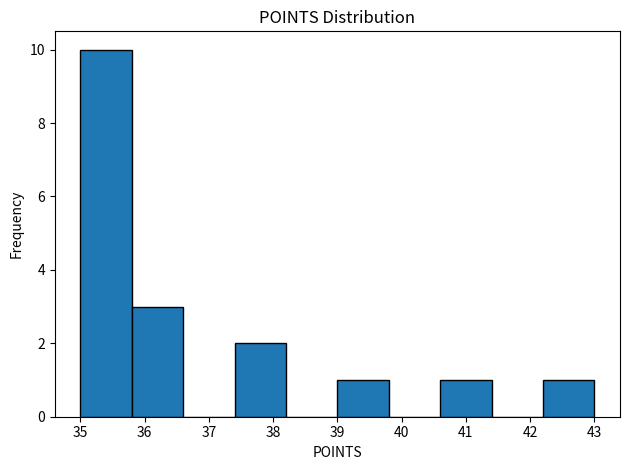

Reading left to right, list every bar in this chart as the range it spans on the x-axis followed by its height. The values are not printed on the chart, so give them approximately, as read against the axis.

35.0 to 35.8: 10
35.8 to 36.6: 3
36.6 to 37.4: 0
37.4 to 38.2: 2
38.2 to 39.0: 0
39.0 to 39.8: 1
39.8 to 40.6: 0
40.6 to 41.4: 1
41.4 to 42.2: 0
42.2 to 43.0: 1